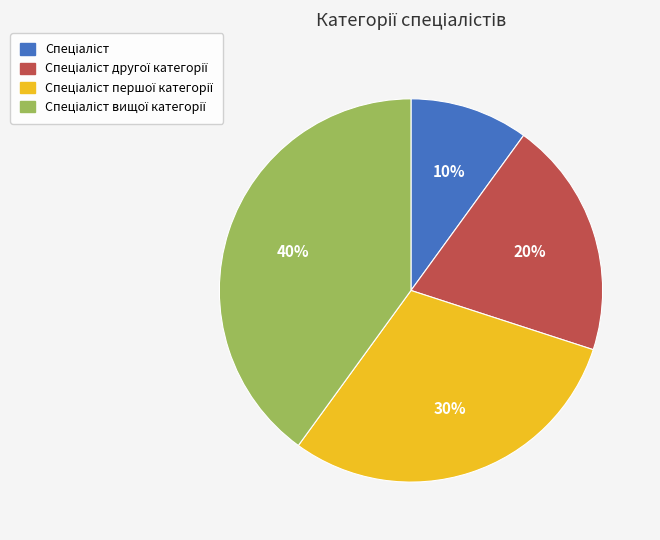

Is there a majority slice in this chart?

No